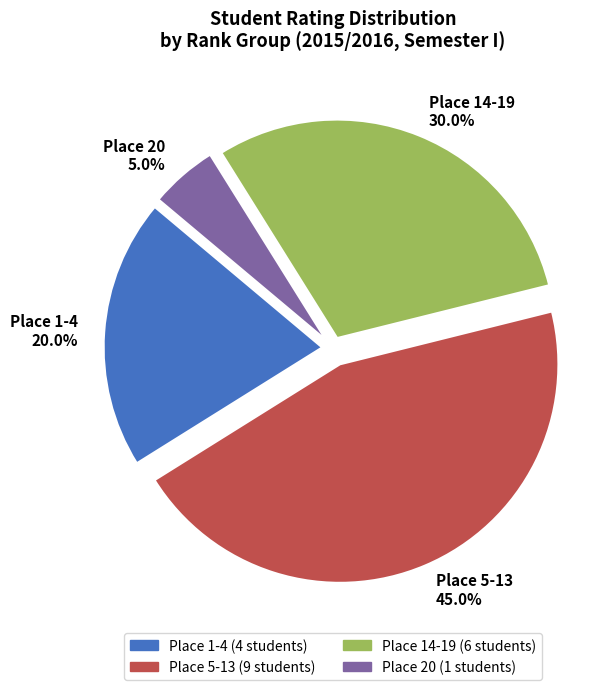

Rank the categories by value from lowest to highest.

Place 20 5.0%, Place 1-4 20.0%, Place 14-19 30.0%, Place 5-13 45.0%